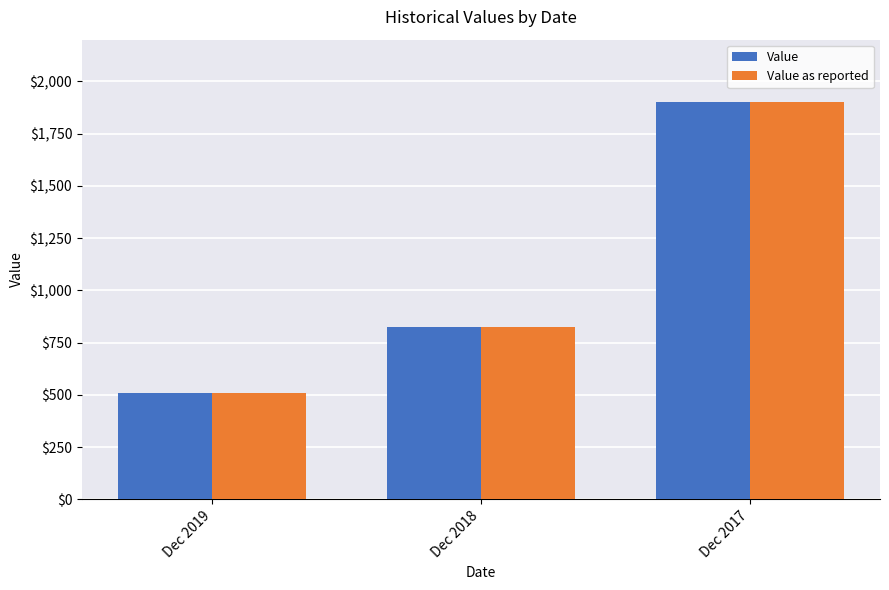

Reading left to right, extract all data points from this chart.

Value: Dec 2019=509	Dec 2018=824	Dec 2017=1900
Value as reported: Dec 2019=509	Dec 2018=824	Dec 2017=1900